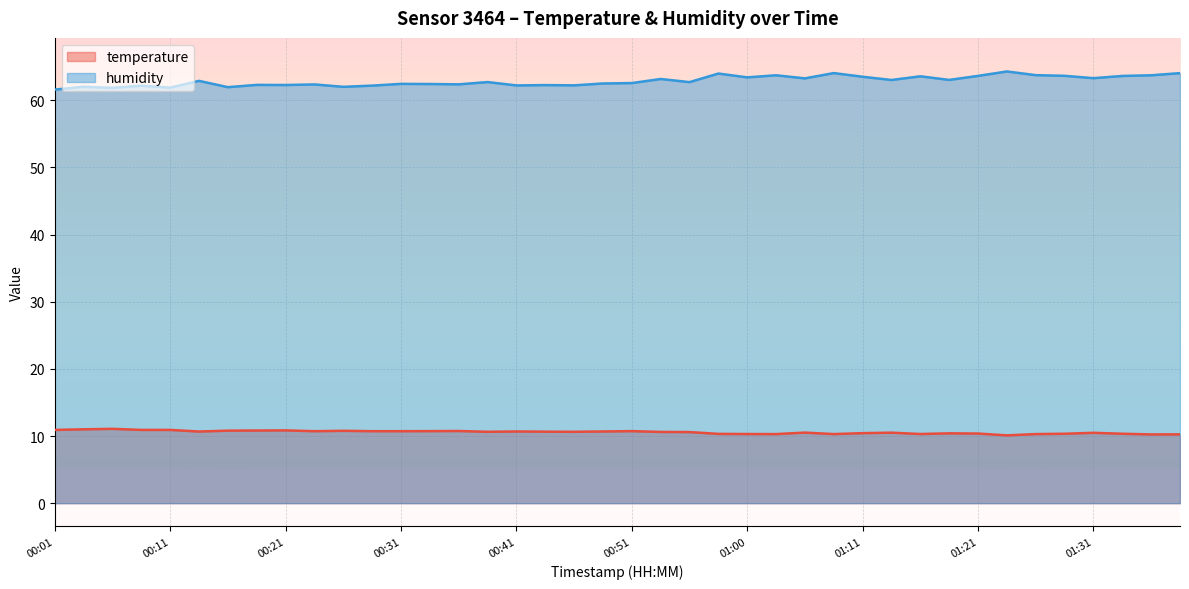

True or false: temperature and humidity intersect in this chart.

False